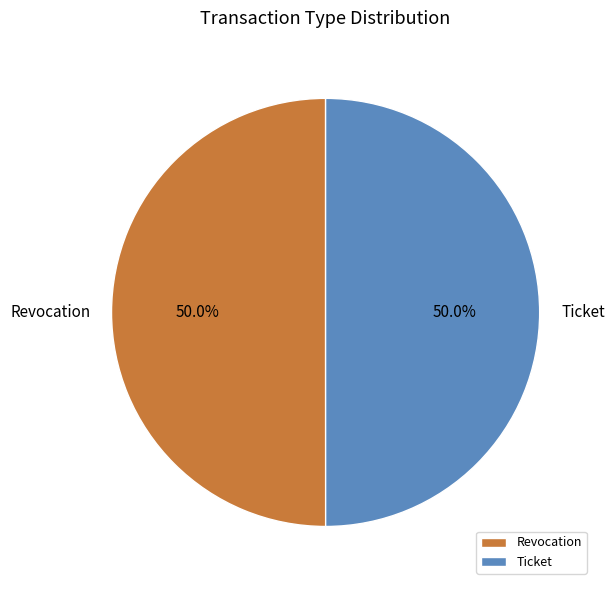

What is the ratio of the value at Ticket to the value at Revocation?

1.0